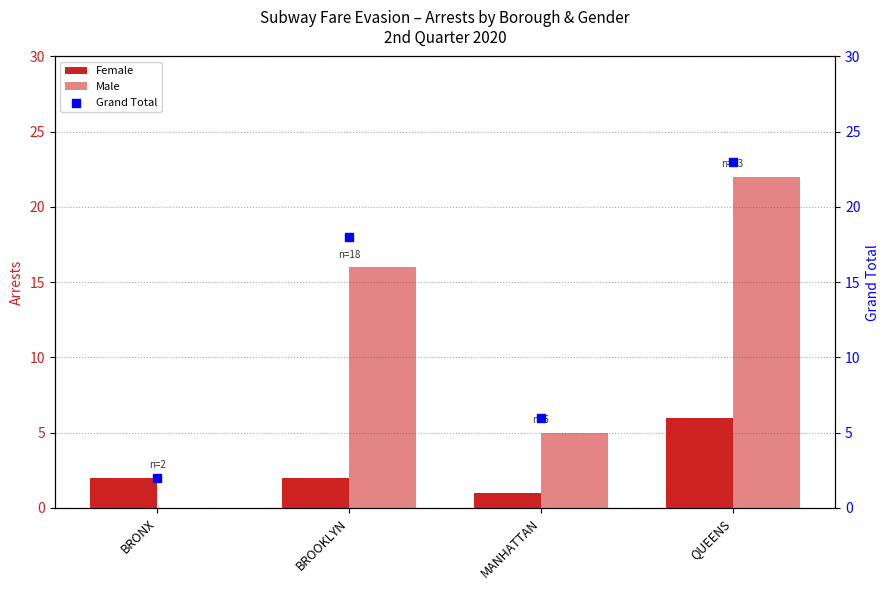

What is the total value across all series at BRONX?

4